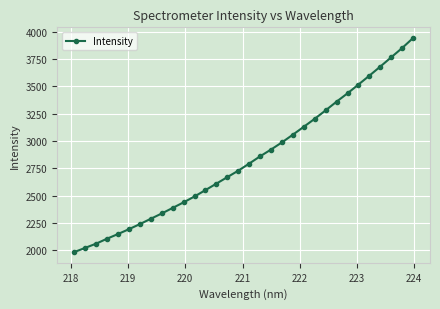

What is the minimum value shown in the chart?

1985.4